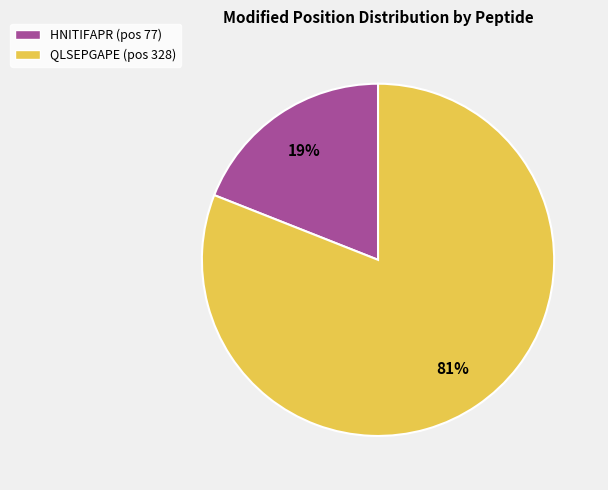

Which has a higher value, HNITIFAPR or QLSEPGAPE?

QLSEPGAPE